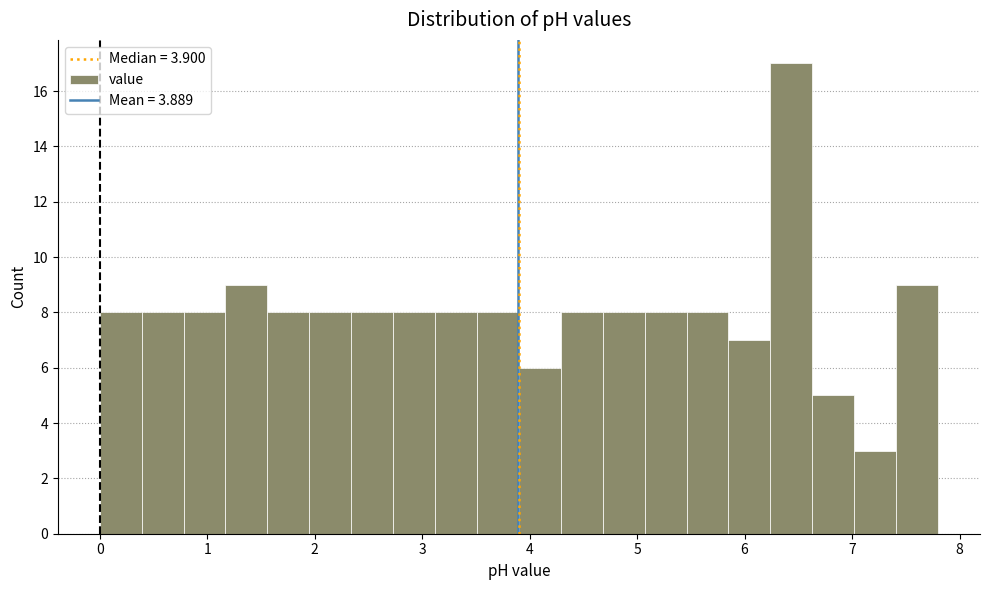

Around what value on the x-axis is the tallest bar? Give the approximate position of its centre, as read against the axis.

6.4